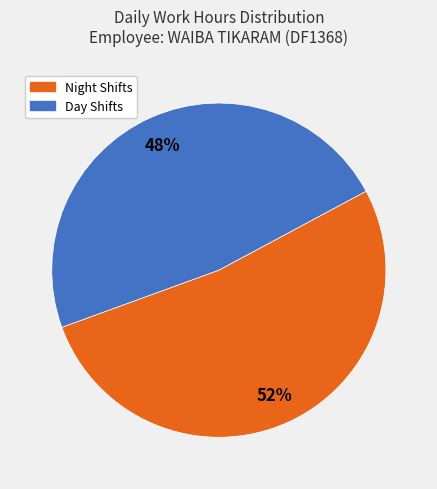

Does any single category account for the majority?

Yes